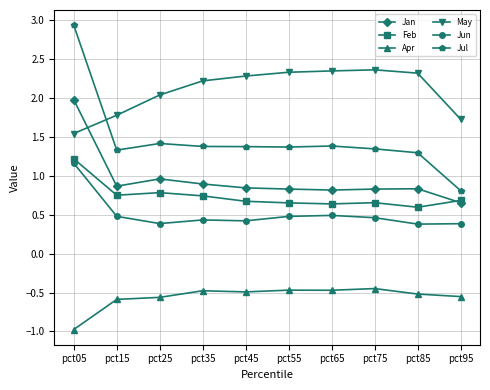

Between pct25 and pct45, which series saw the biggest shift?

May